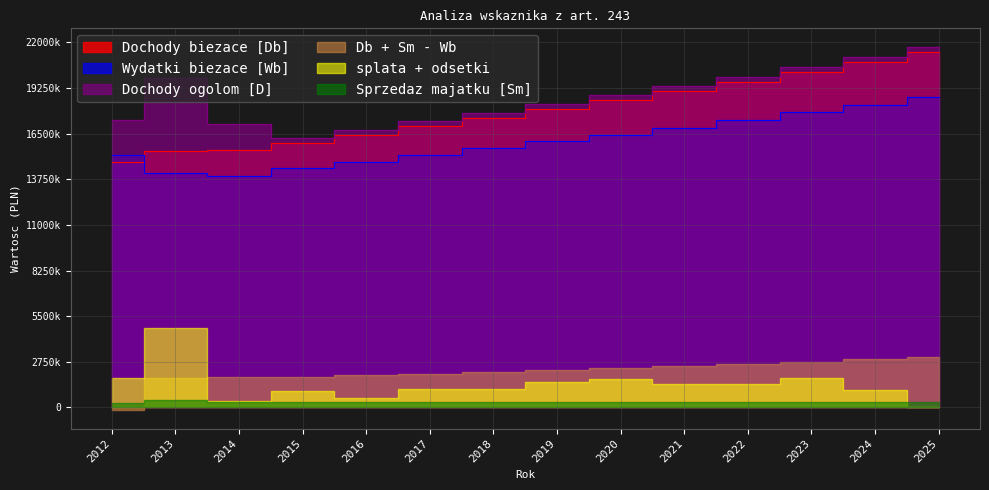

How many interior local valleys does the Dochody ogolom [D] series have?

1